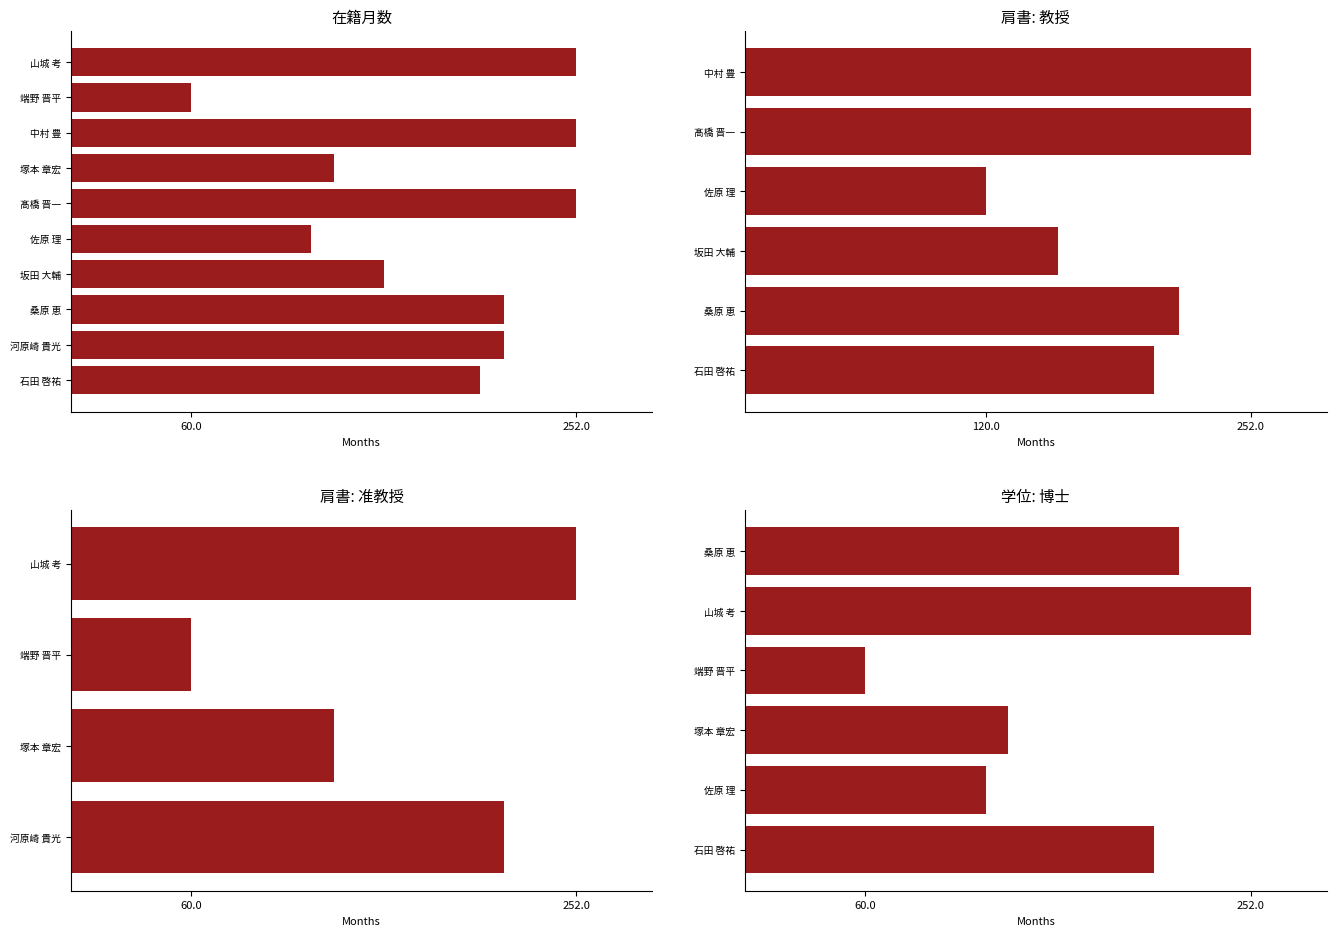

Reading left to right, extract all data points from this chart.

204	216	216	156	120	252	131	252	60	252